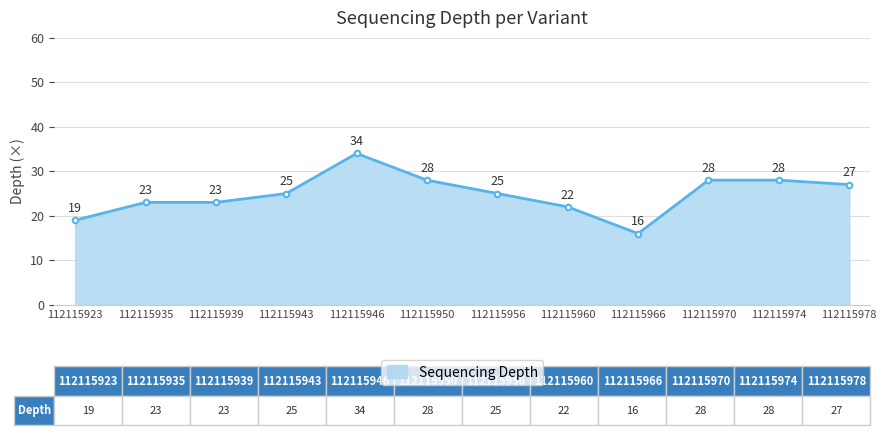

What is the average value?

25